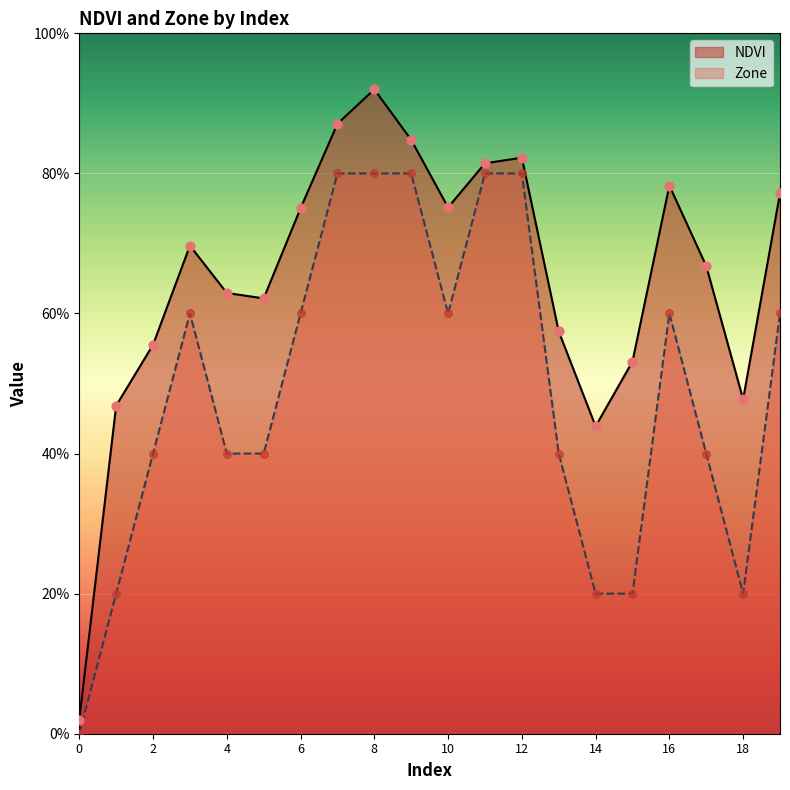

At which category is the sum across all series the highest?

8